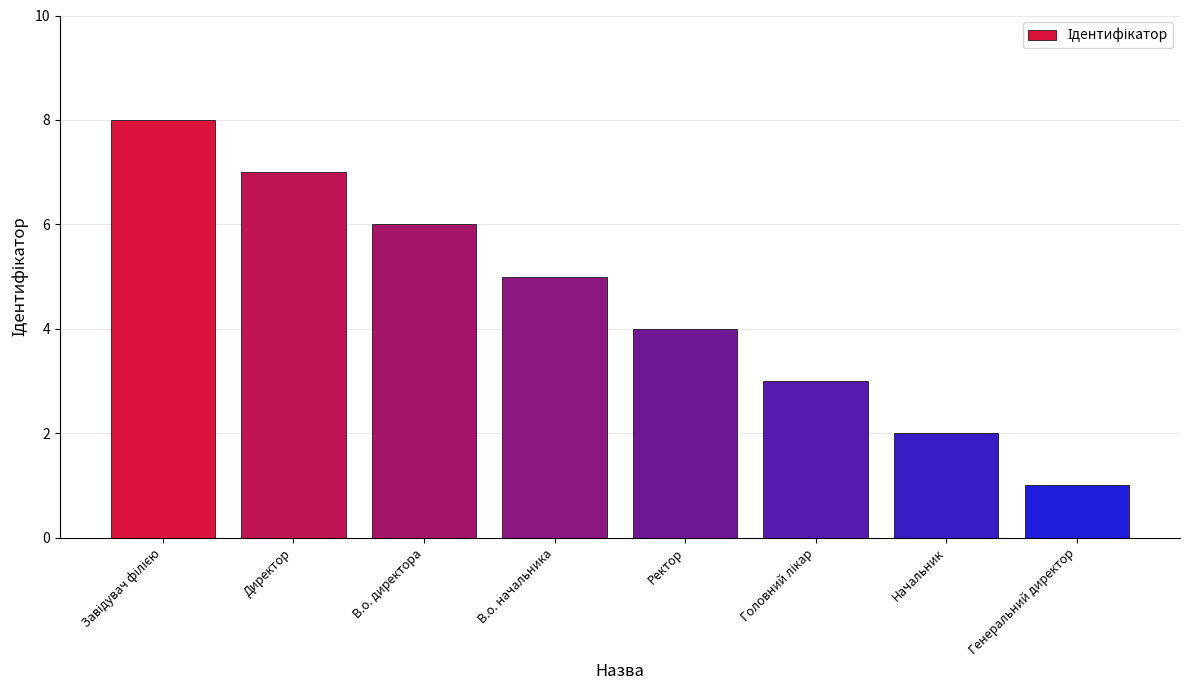

What is the change in value from В.о. директора to Генеральний директор?

-5